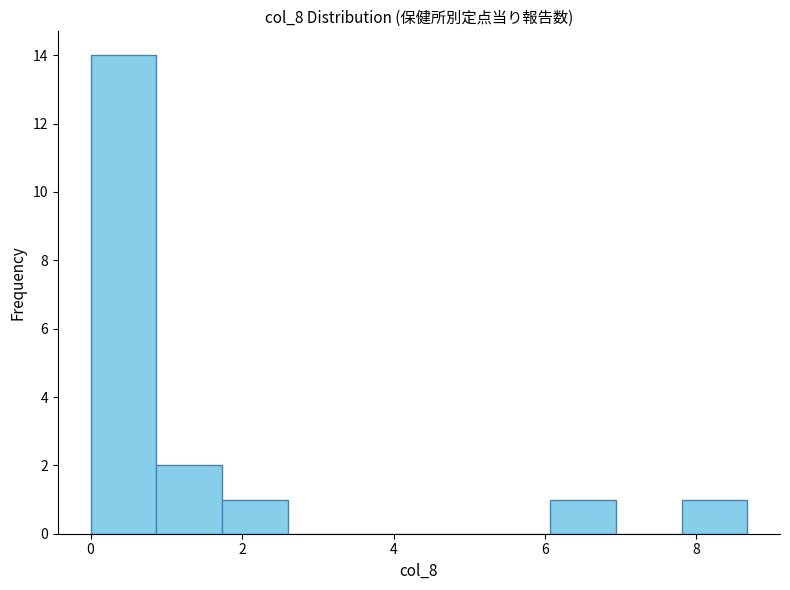

Over which range of the x-axis is the bar tallest?

0.0 to 0.8